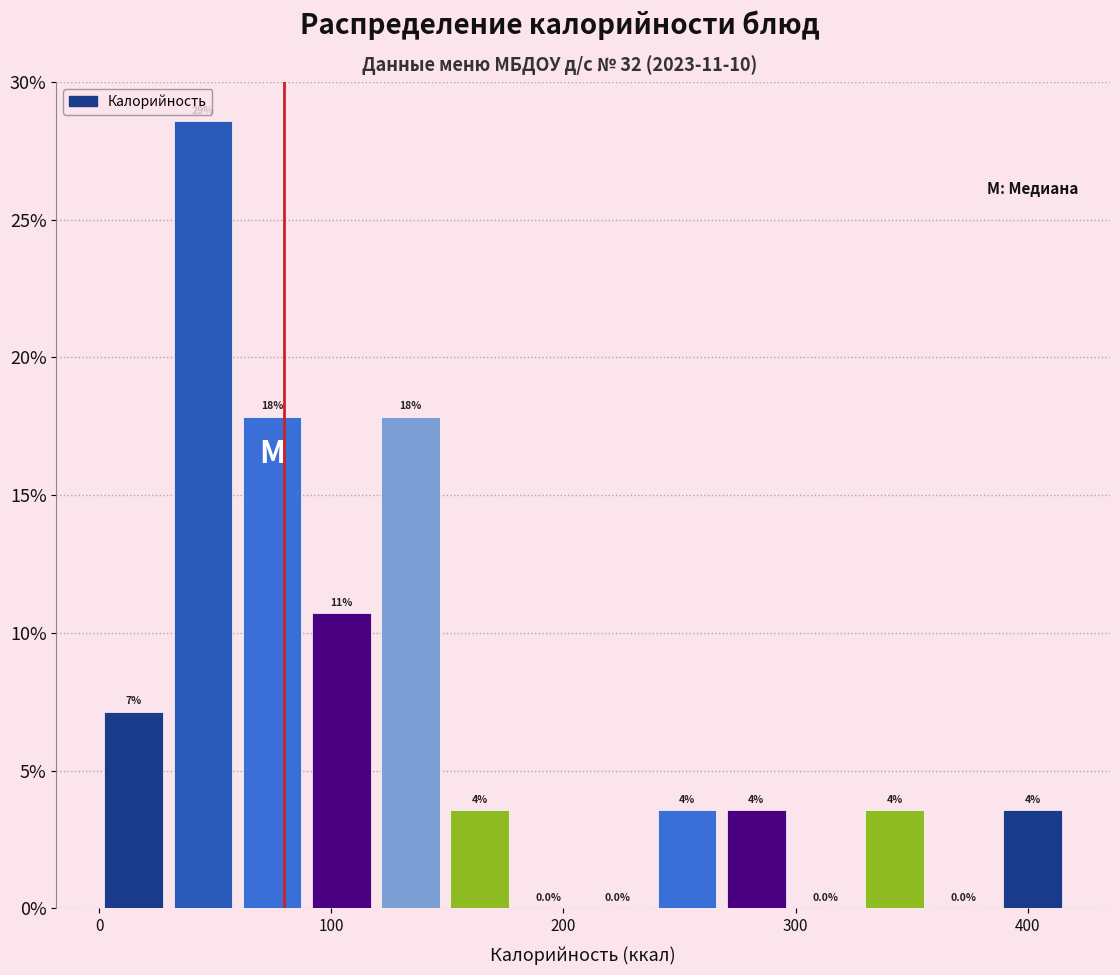

Read against the x-axis, roughly where is the centre of the tallest bar?

40